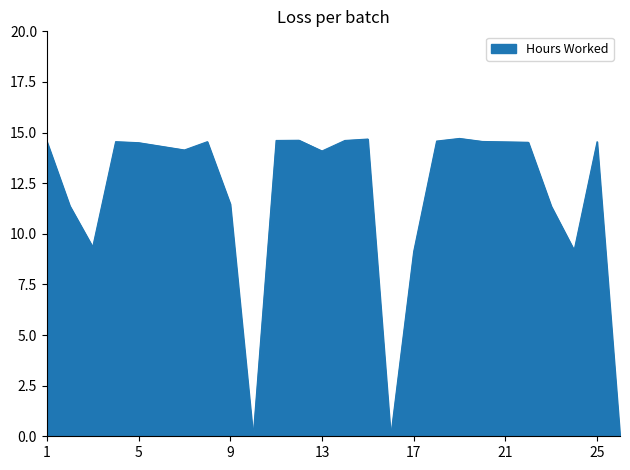

What is the greatest value displayed?

14.7